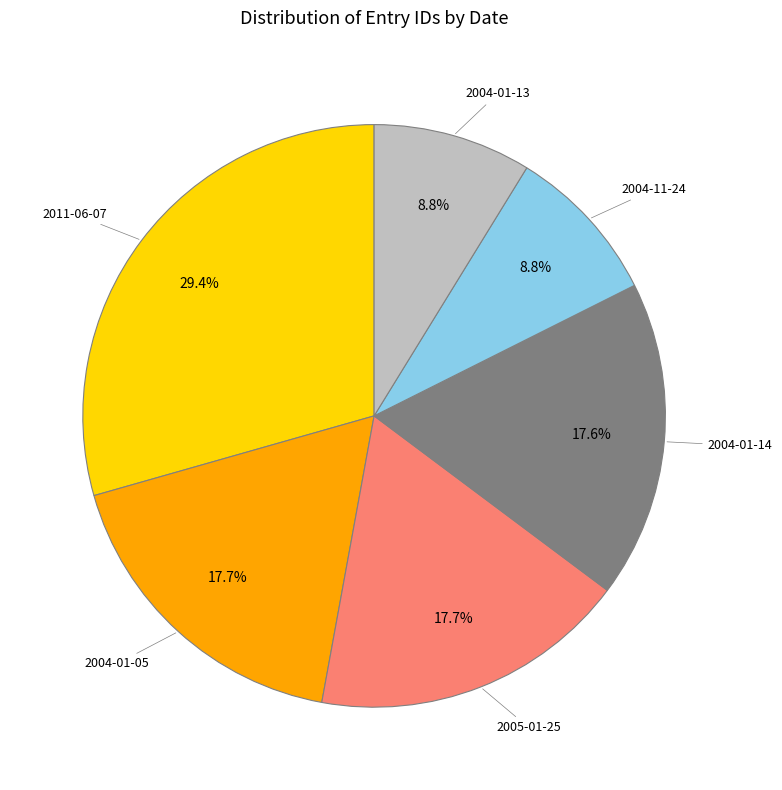

What is the largest slice in the pie chart?

2011-06-07